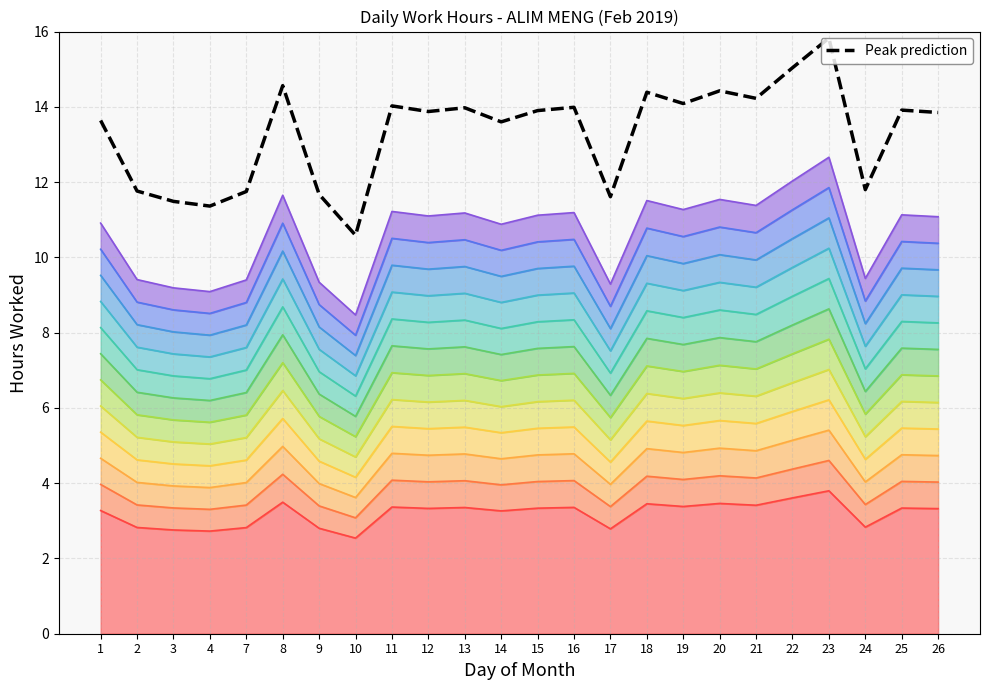

How many interior local valleys (lower than both neighbors) does the data have?

8